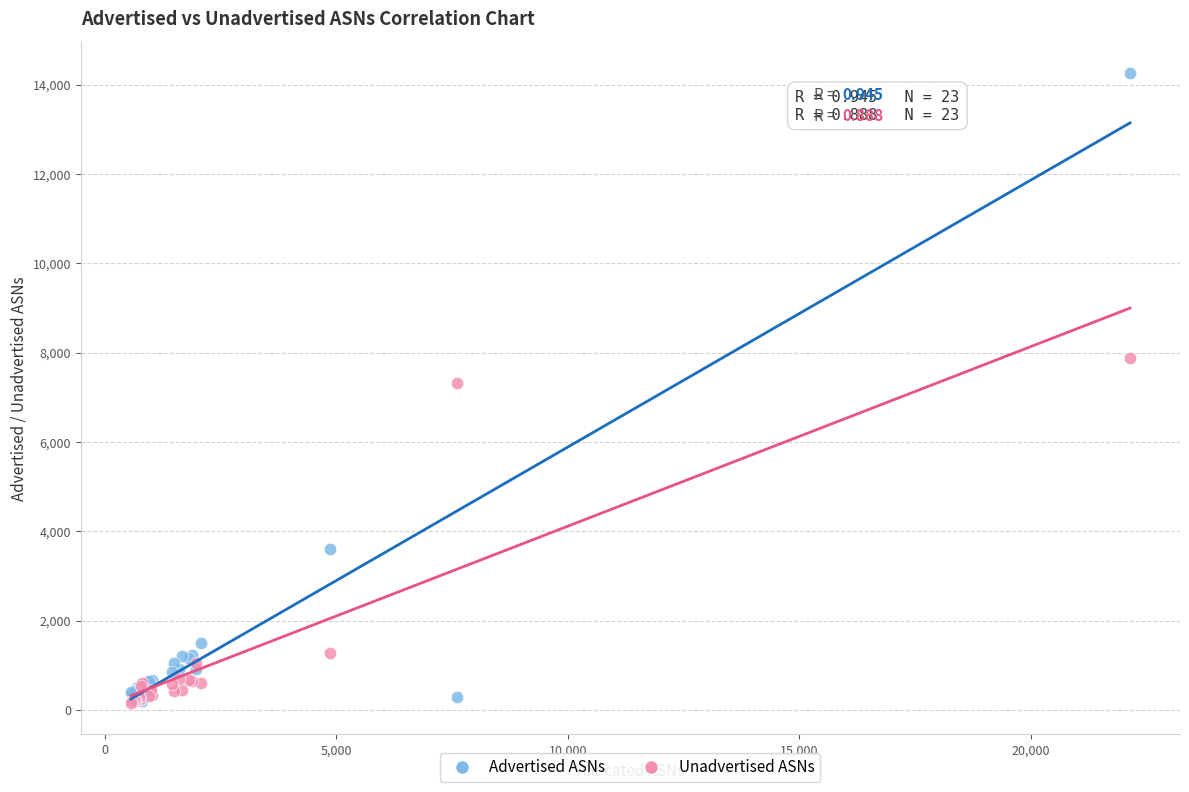

In the Unadvertised ASNs series, what Y value is closest to 4015?

1264